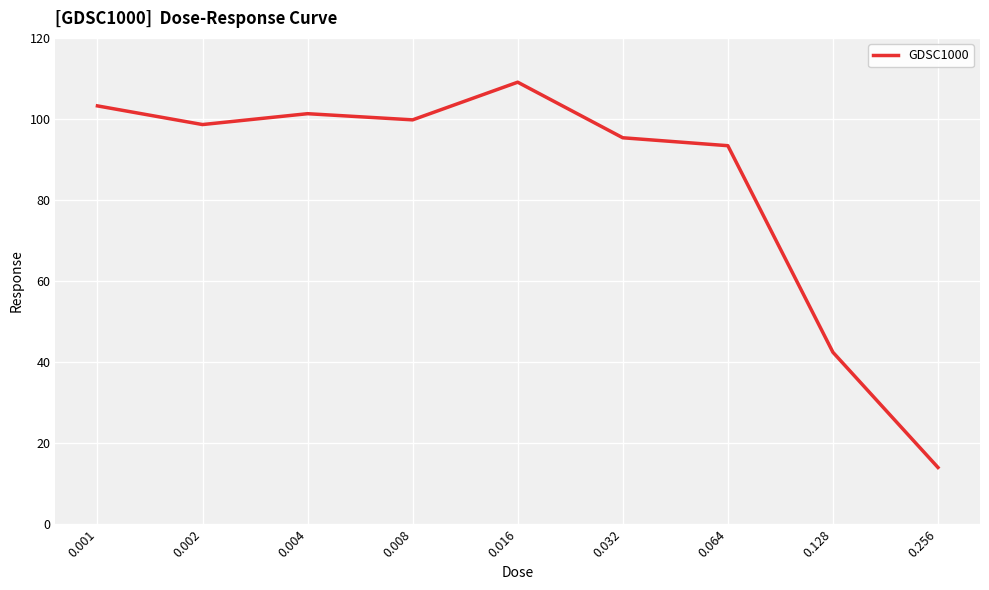

What value does the data have at 0.128?

42.4